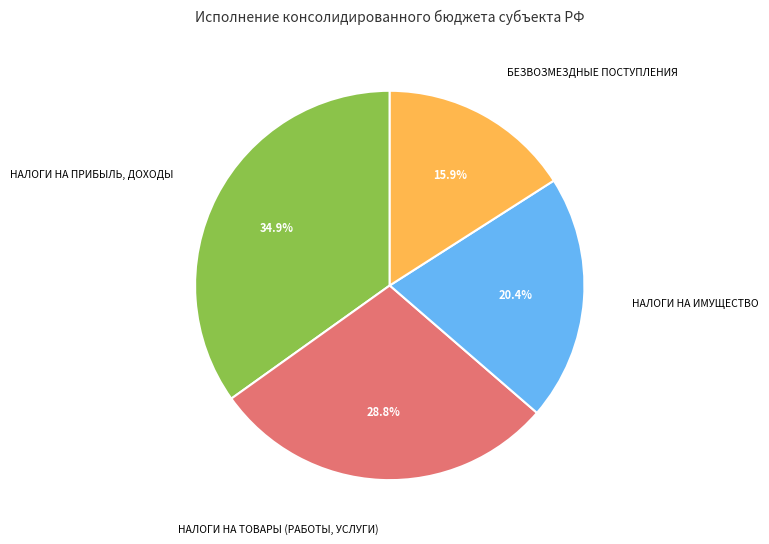

Rank the categories by value from highest to lowest.

НАЛОГИ НА ПРИБЫЛЬ, ДОХОДЫ, НАЛОГИ НА ТОВАРЫ (РАБОТЫ, УСЛУГИ), НАЛОГИ НА ИМУЩЕСТВО, БЕЗВОЗМЕЗДНЫЕ ПОСТУПЛЕНИЯ